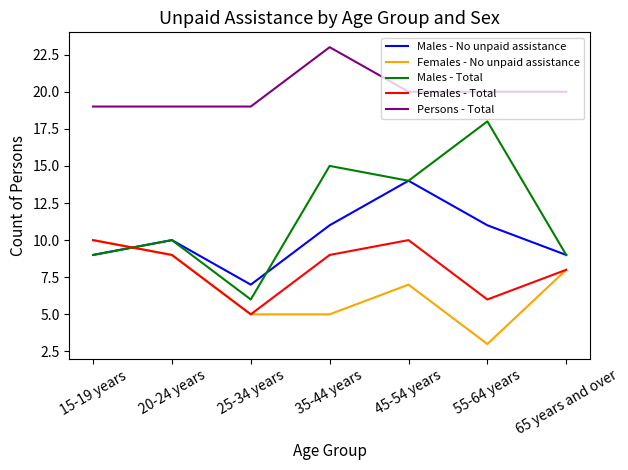

Reading right to left, what are all the values shown in this chart?

Males - No unpaid assistance: 9	11	14	11	7	10	9
Females - No unpaid assistance: 8	3	7	5	5	9	10
Males - Total: 9	18	14	15	6	10	9
Females - Total: 8	6	10	9	5	9	10
Persons - Total: 20	20	20	23	19	19	19